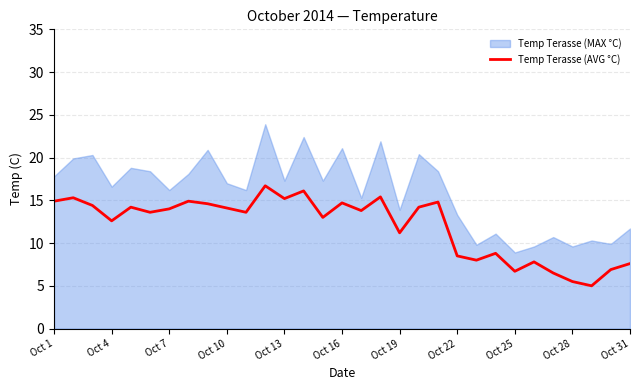

What is the sum of all values?

372.6